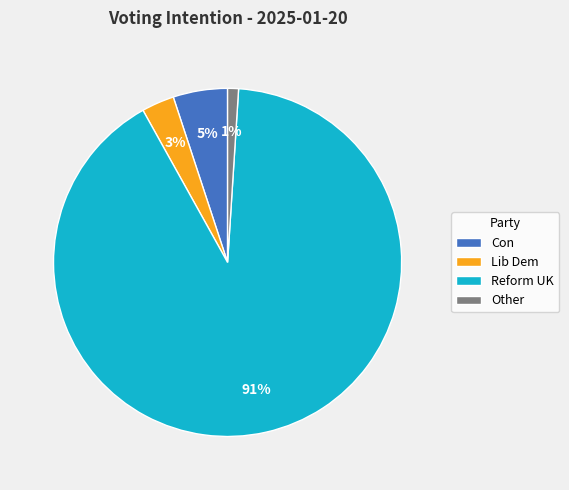

How many segments does this pie chart have?

4